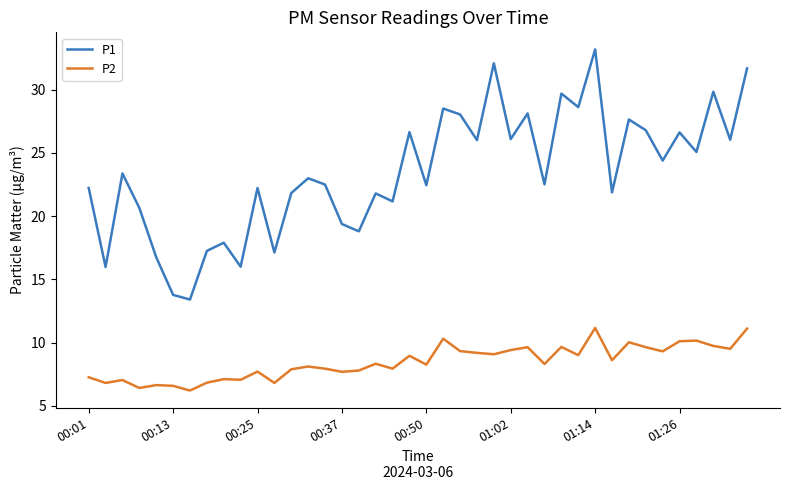

What is the minimum value for P2?

6.2